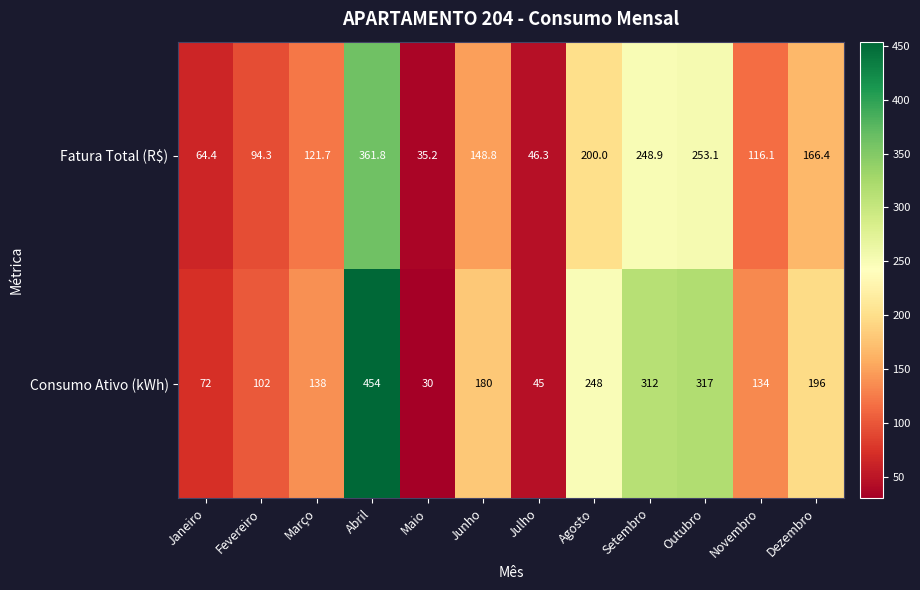

Reading left to right, extract all data points from this chart.

Fatura Total (R$): 64.4	94.3	121.7	361.8	35.2	148.8	46.3	200.0	248.9	253.1	116.1	166.4
Consumo Ativo (kWh): 72.0	102.0	138.0	454.0	30.0	180.0	45.0	248.0	312.0	317.0	134.0	196.0